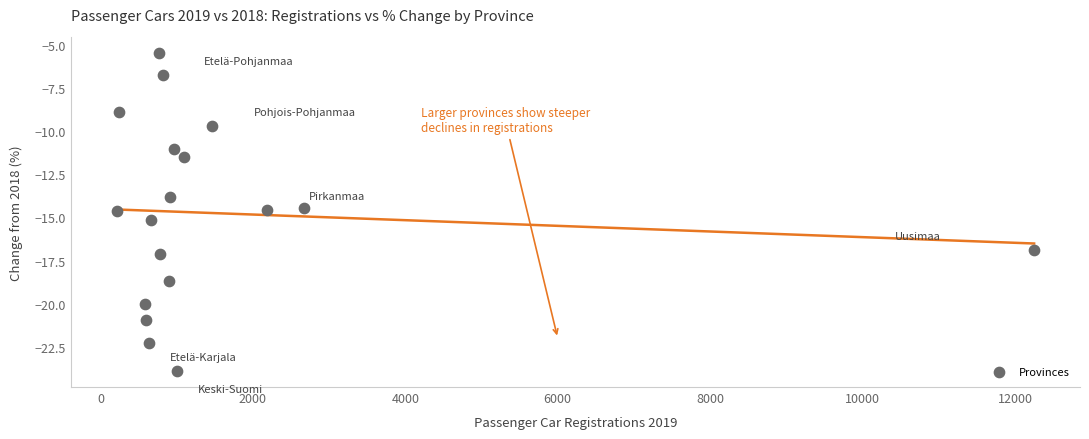

What is the range of X values (max minus min)?

12041.0